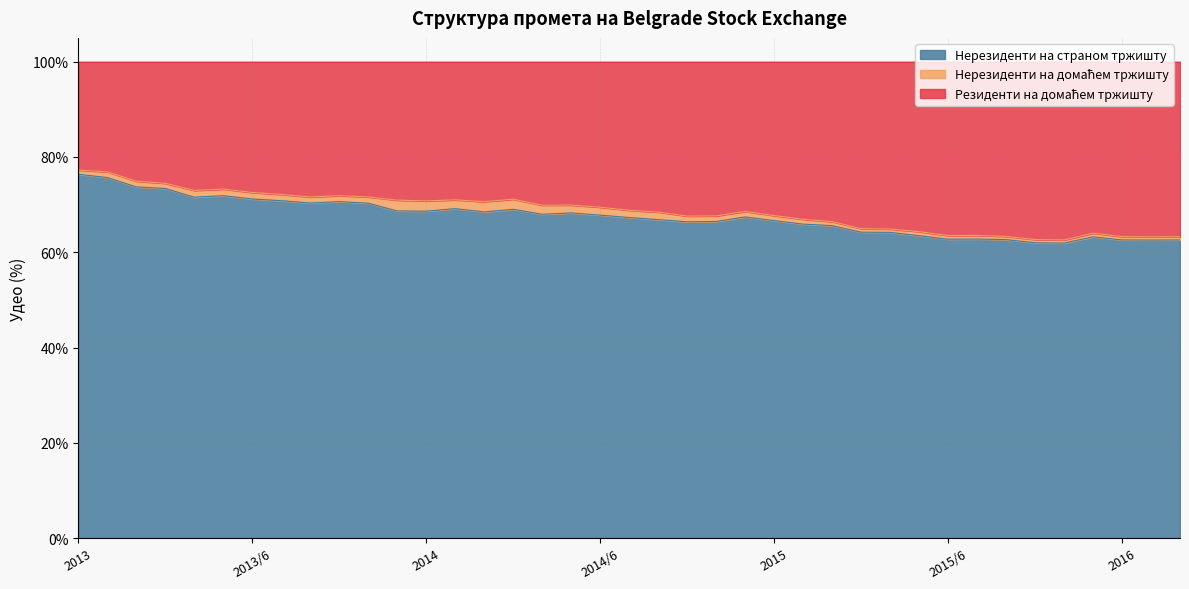

True or false: Нерезиденти на страном тржишту and Резиденти на домаћем тржишту cross at least once.

False